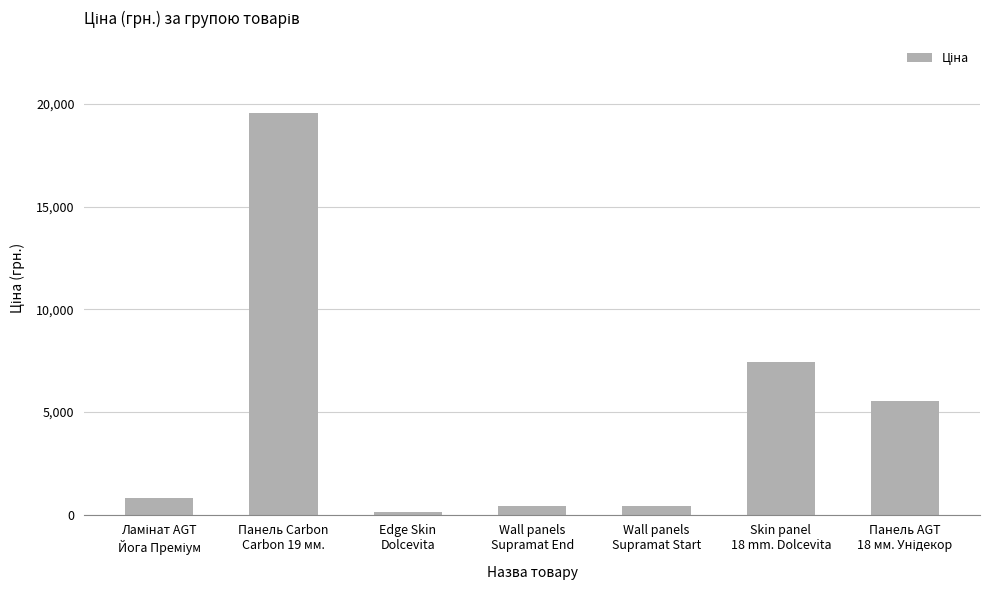

What is the difference between the maximum and minimum values?

19453.1